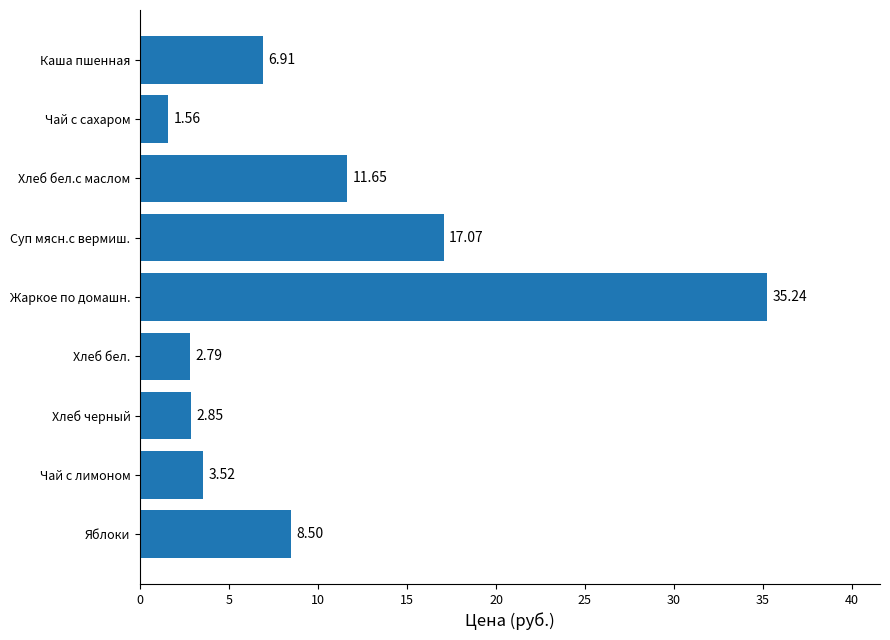

Rank the categories by value from lowest to highest.

Чай с сахаром, Хлеб бел., Хлеб черный, Чай с лимоном, Каша пшенная, Яблоки, Хлеб бел.с маслом, Суп мясн.с вермиш., Жаркое по домашн.